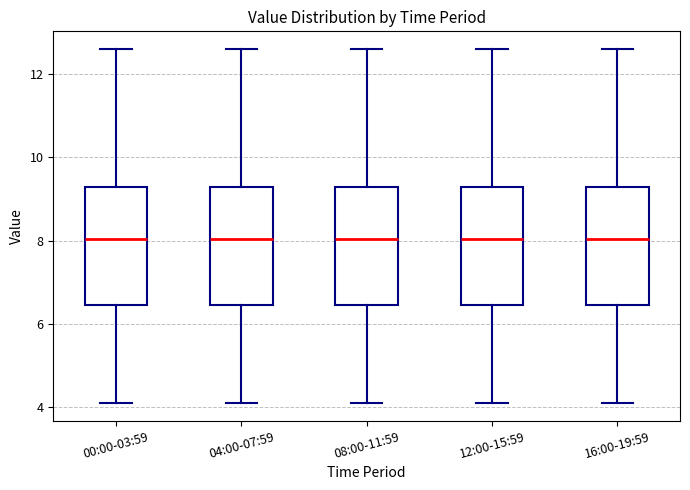

Reading left to right, transcribe this box plot: for each box, give where its median line is, the range the box spans, and where its two whiskers end, as read against the y-axis. The values are not printed on the chart, so give them approximately, as read against the axis.

00:00-03:59: median 8.0, box 6.4 to 9.4, whiskers 4.2 to 12.6
04:00-07:59: median 8.0, box 6.4 to 9.4, whiskers 4.2 to 12.6
08:00-11:59: median 8.0, box 6.4 to 9.4, whiskers 4.2 to 12.6
12:00-15:59: median 8.0, box 6.4 to 9.4, whiskers 4.2 to 12.6
16:00-19:59: median 8.0, box 6.4 to 9.4, whiskers 4.2 to 12.6